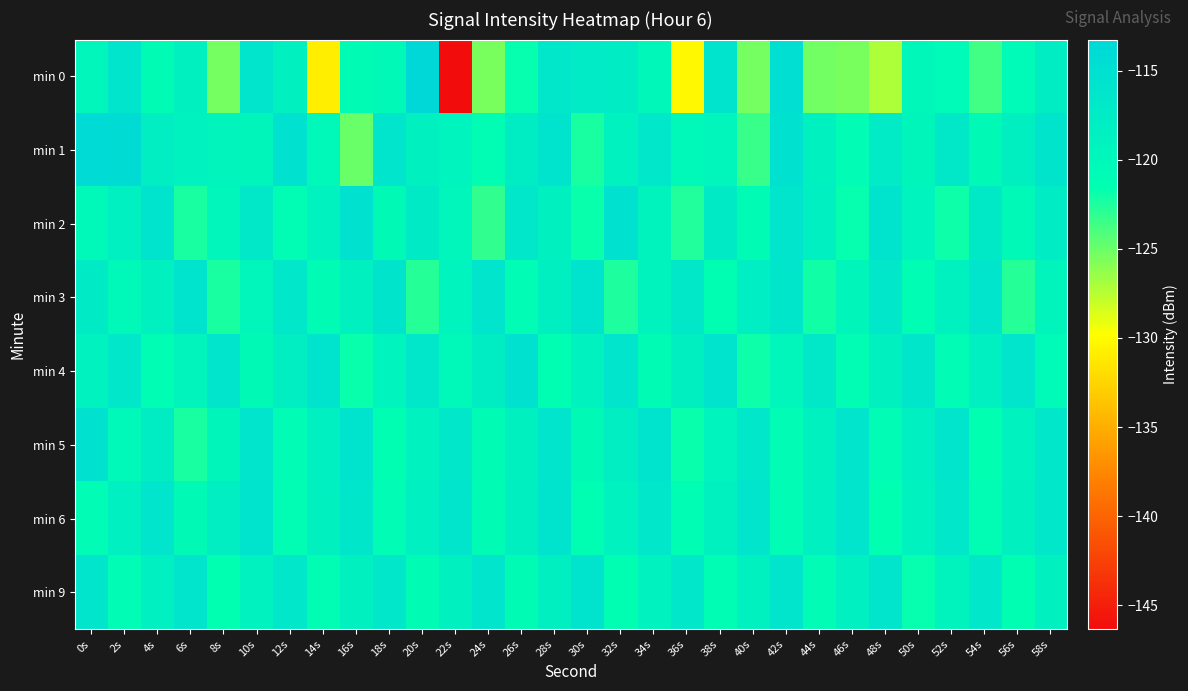

What is the spread (max minus min) of values at 54s?

7.6